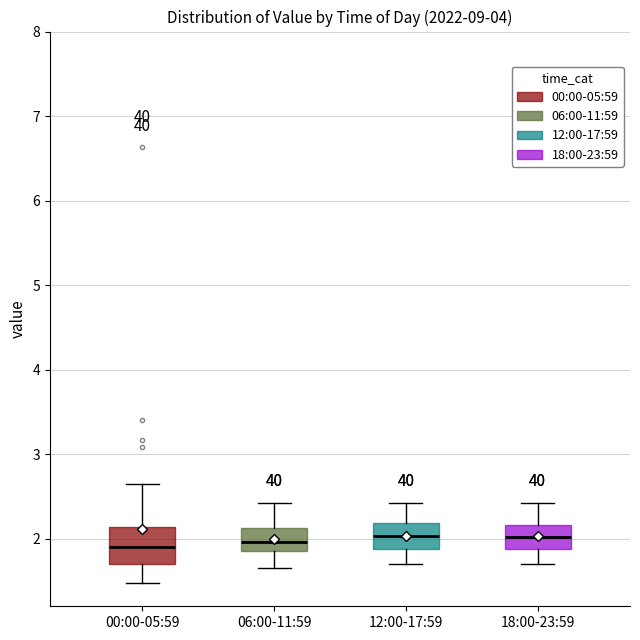

Reading left to right, transcribe this box plot: for each box, give where its median line is, the range the box spans, and where its two whiskers end, as read against the y-axis. The values are not printed on the chart, so give them approximately, as read against the axis.

00:00-05:59: median 1.9, box 1.7 to 2.1, whiskers 1.5 to 2.7
06:00-11:59: median 2.0, box 1.9 to 2.1, whiskers 1.7 to 2.4
12:00-17:59: median 2.0, box 1.9 to 2.2, whiskers 1.7 to 2.4
18:00-23:59: median 2.0, box 1.9 to 2.2, whiskers 1.7 to 2.4